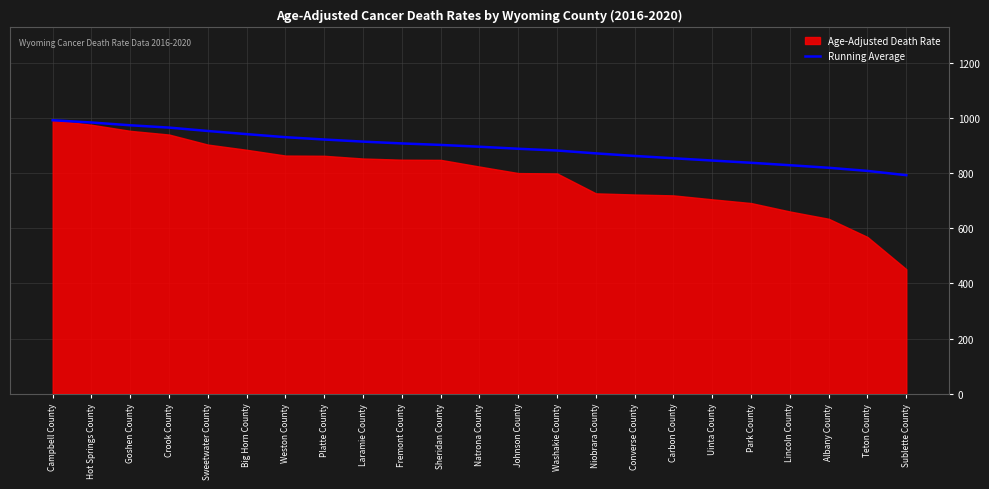

The value at Platte County is 530.9. True or false?

False